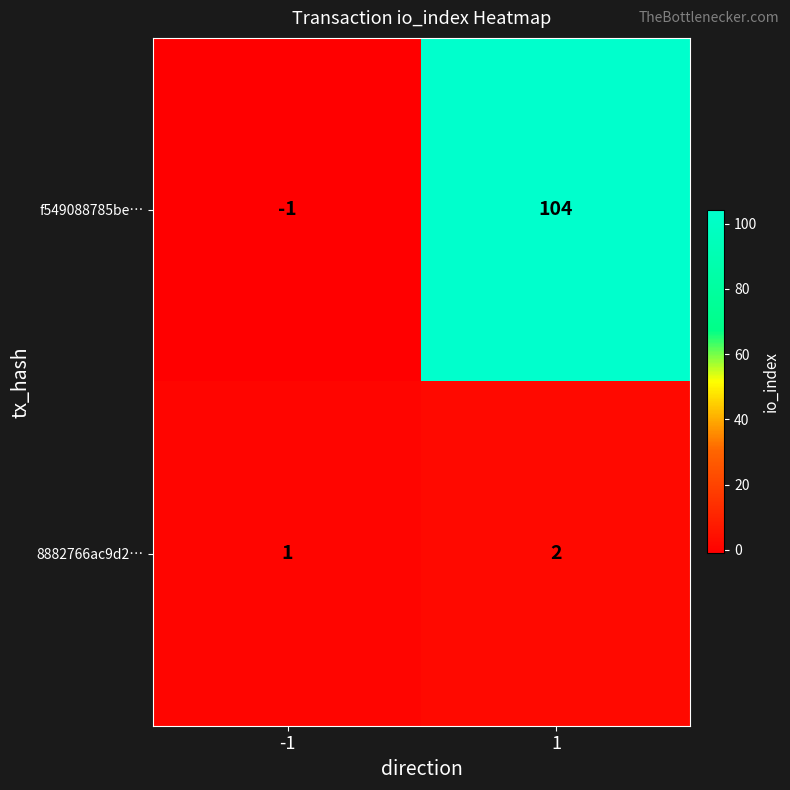

What is the approximate value of f549088785be… at 1, to the nearest 50?

100